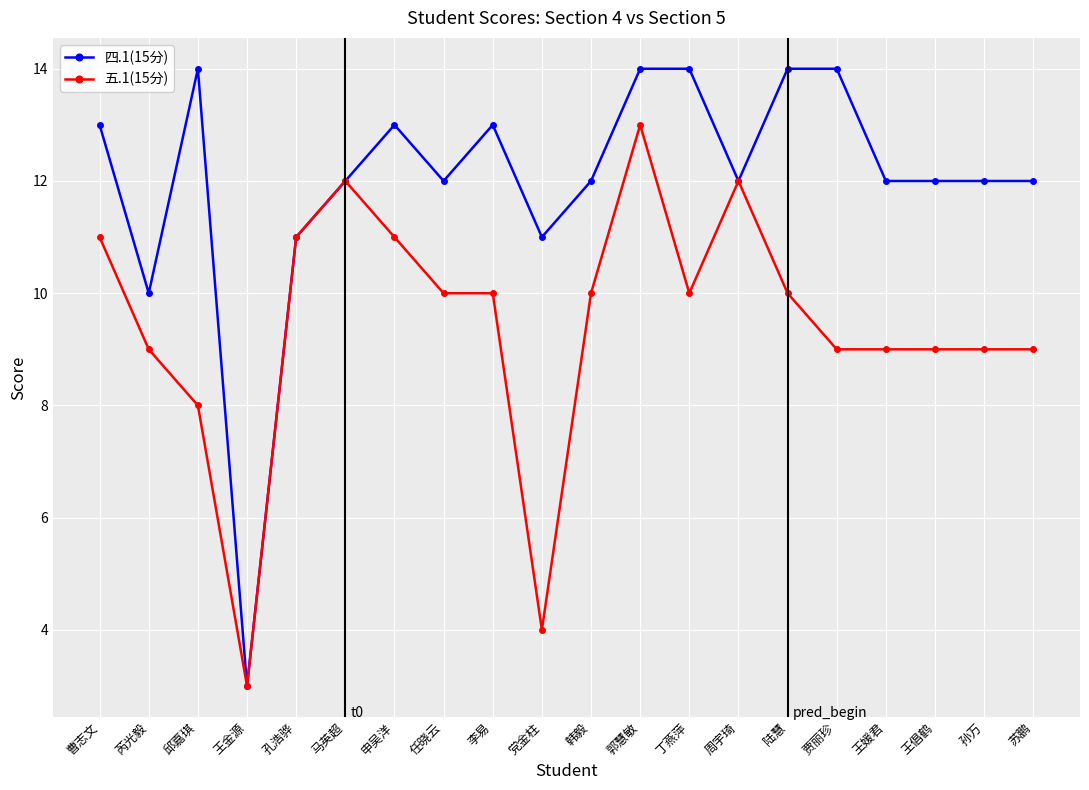

Is the value of 五.1(15分) at 王金源 greater than the value of 四.1(15分) at 贾丽珍?

No